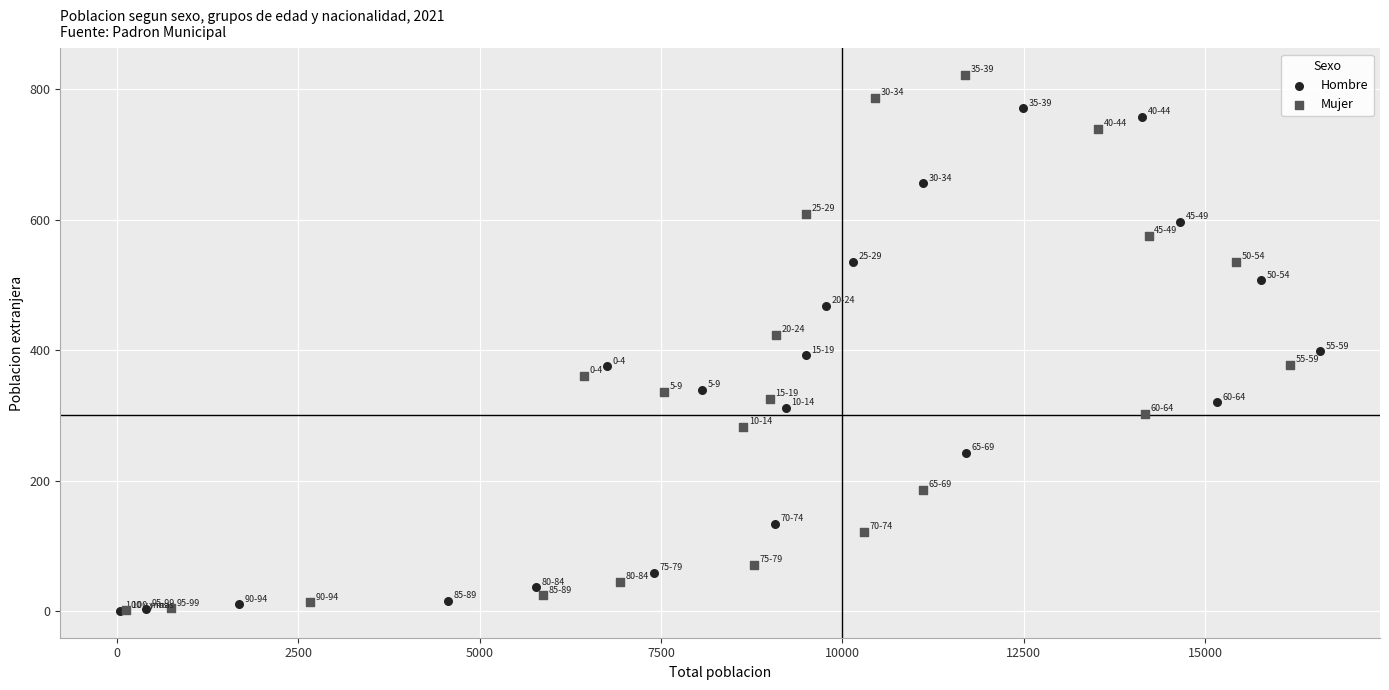

Which series contains the highest Y value?

Mujer